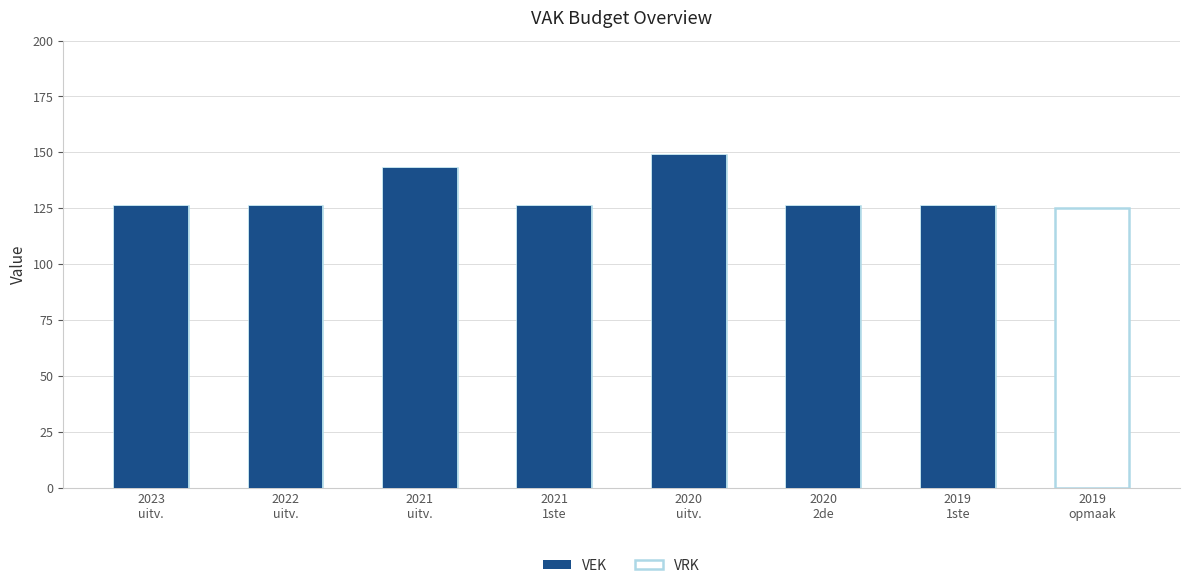

At how many categories does at least one series exceed 89?

8